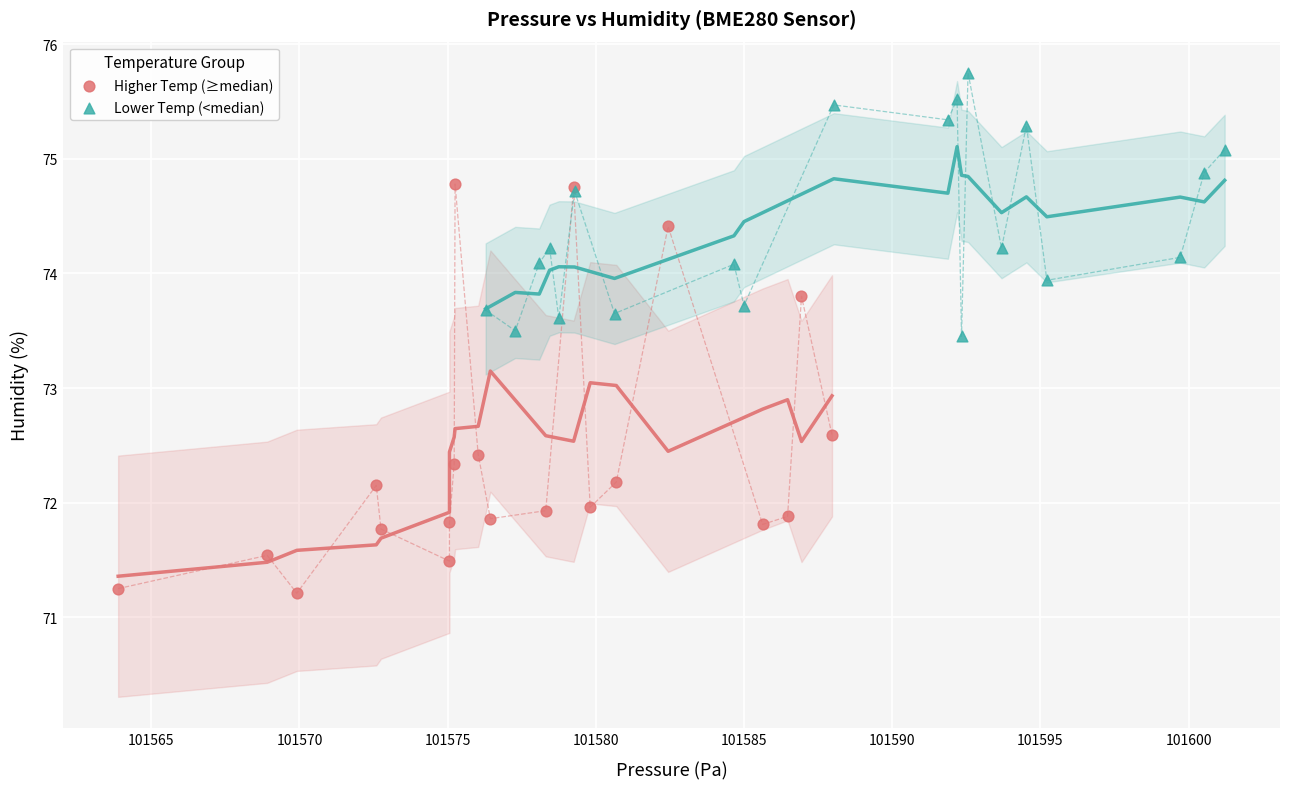

Which series contains the lowest Y value?

Higher Temp (≥median)